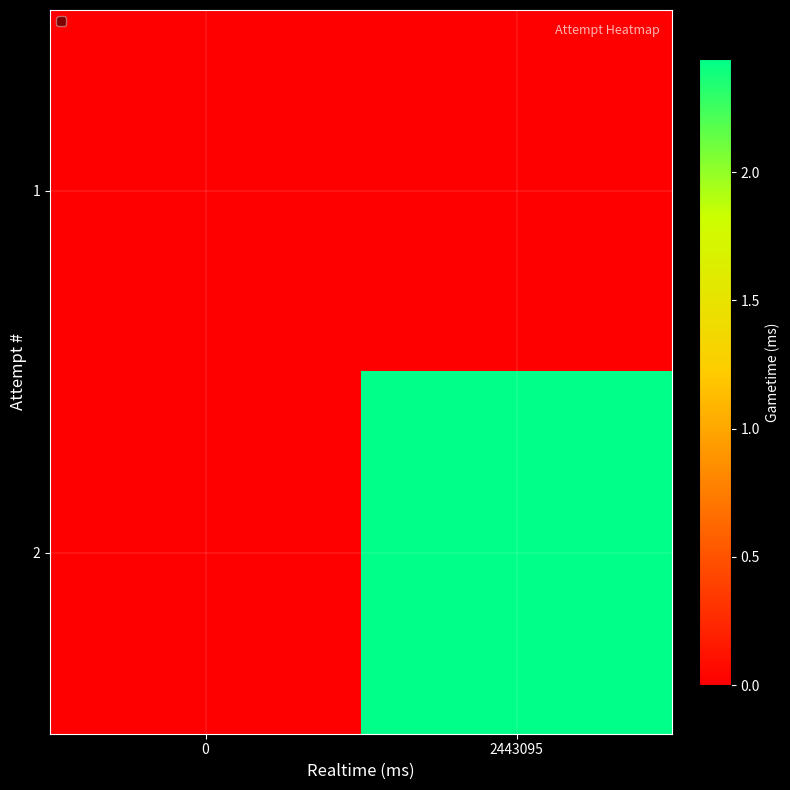

Which label corresponds to the largest value in the chart?

2443095